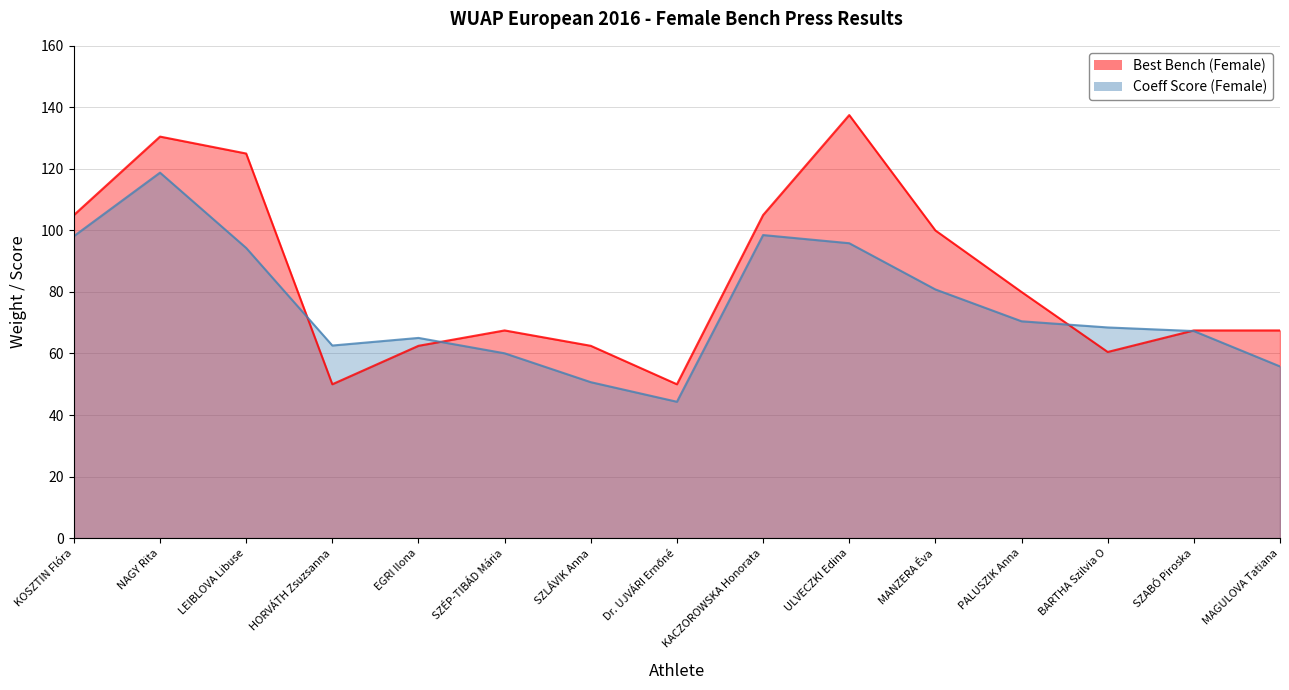

What is the label of the 3rd point from the left?

LEIBLOVA Libuse